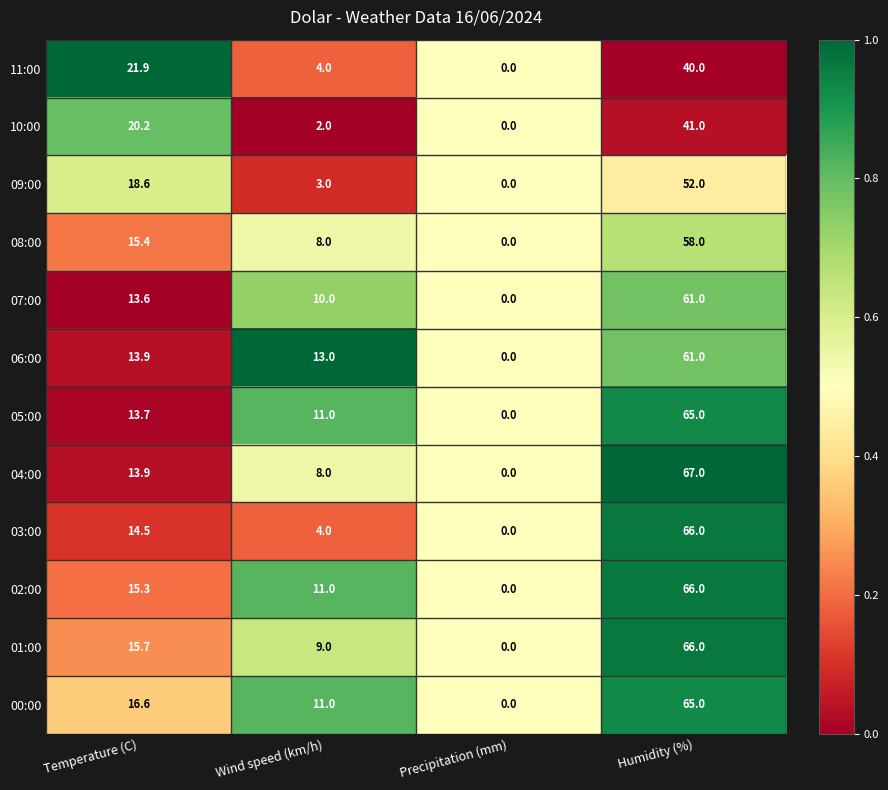

What is the difference between the maximum and minimum values in the 01:00 series?

66.0